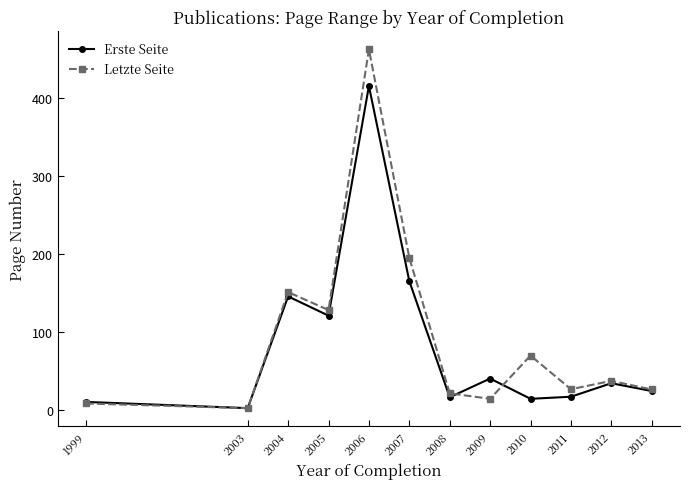

Which series has the widest spread of values?

Letzte Seite